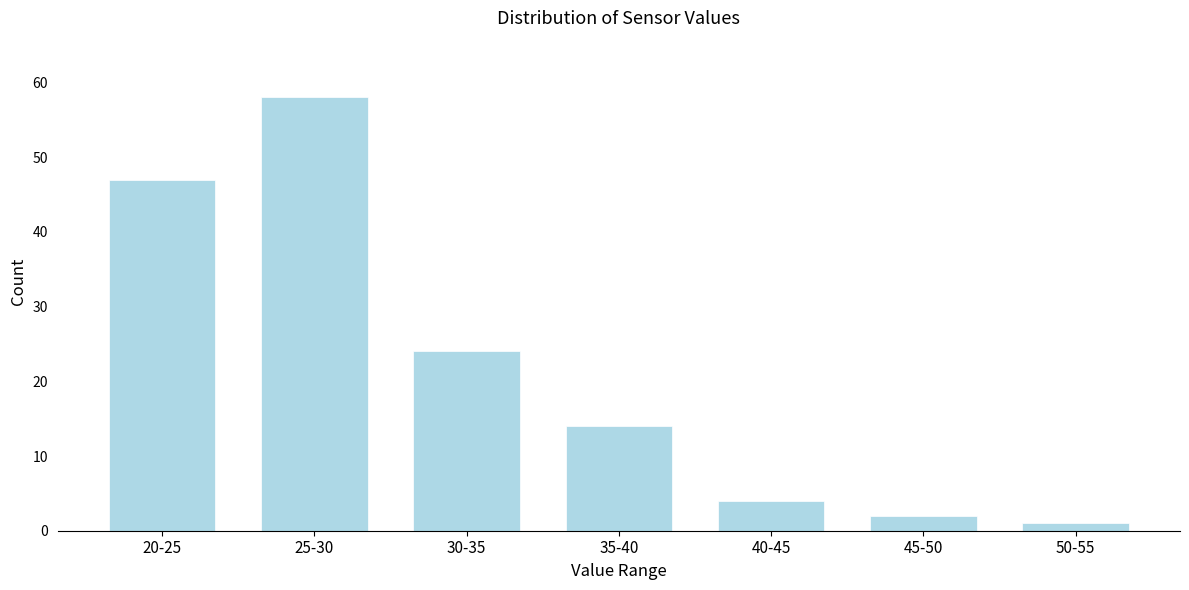

Reading right to left, extract all data points from this chart.

50-55=1	45-50=2	40-45=4	35-40=14	30-35=24	25-30=58	20-25=47